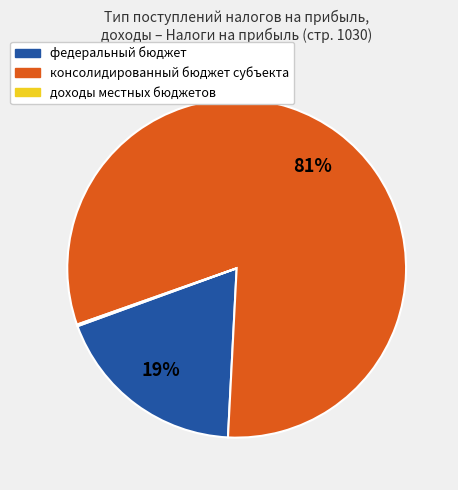

Is the sum of федеральный бюджет and консолидированный бюджет субъекта greater than half?

Yes